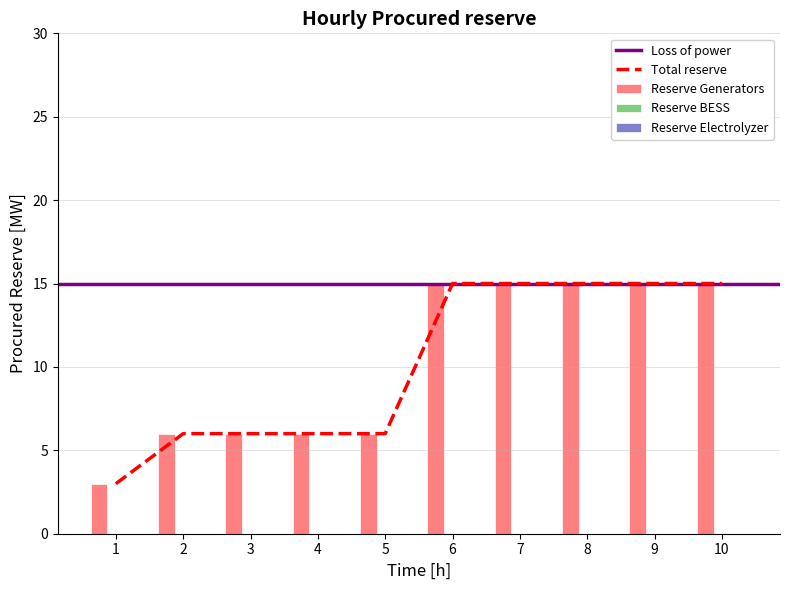

Reading left to right, what are all the values shown in this chart?

Reserve Generators: 3	6	6	6	6	15	15	15	15	15
Reserve BESS: 0	0	0	0	0	0	0	0	0	0
Reserve Electrolyzer: 0	0	0	0	0	0	0	0	0	0